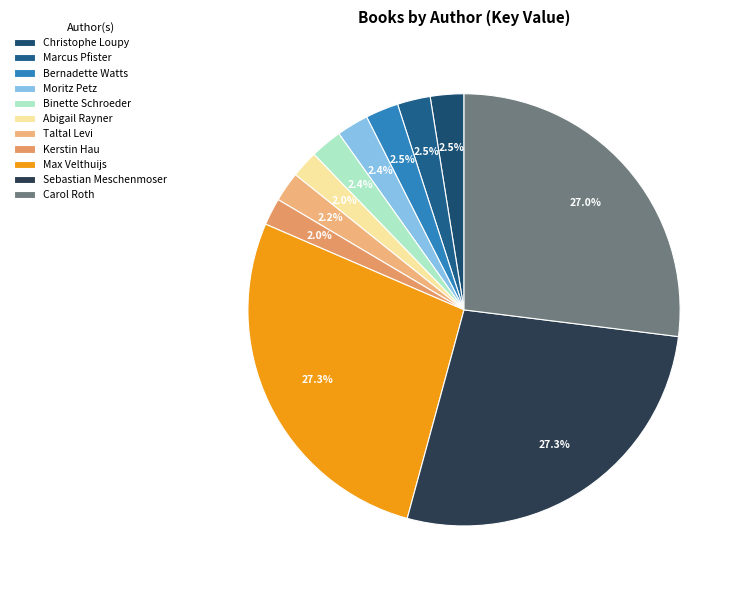

Combined, do Abigail Rayner and Bernadette Watts account for over 50%?

No